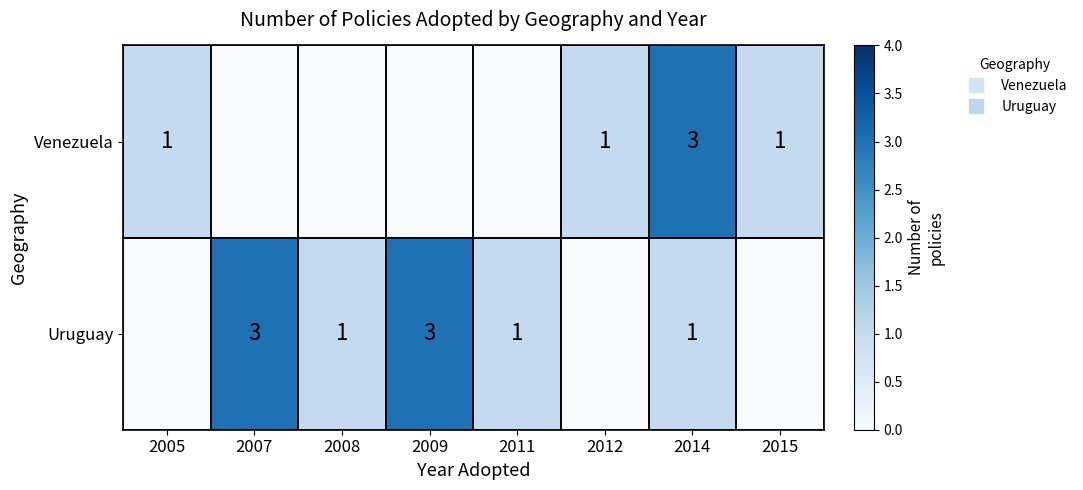

Count the Uruguay values in the range 0 to 3.

8